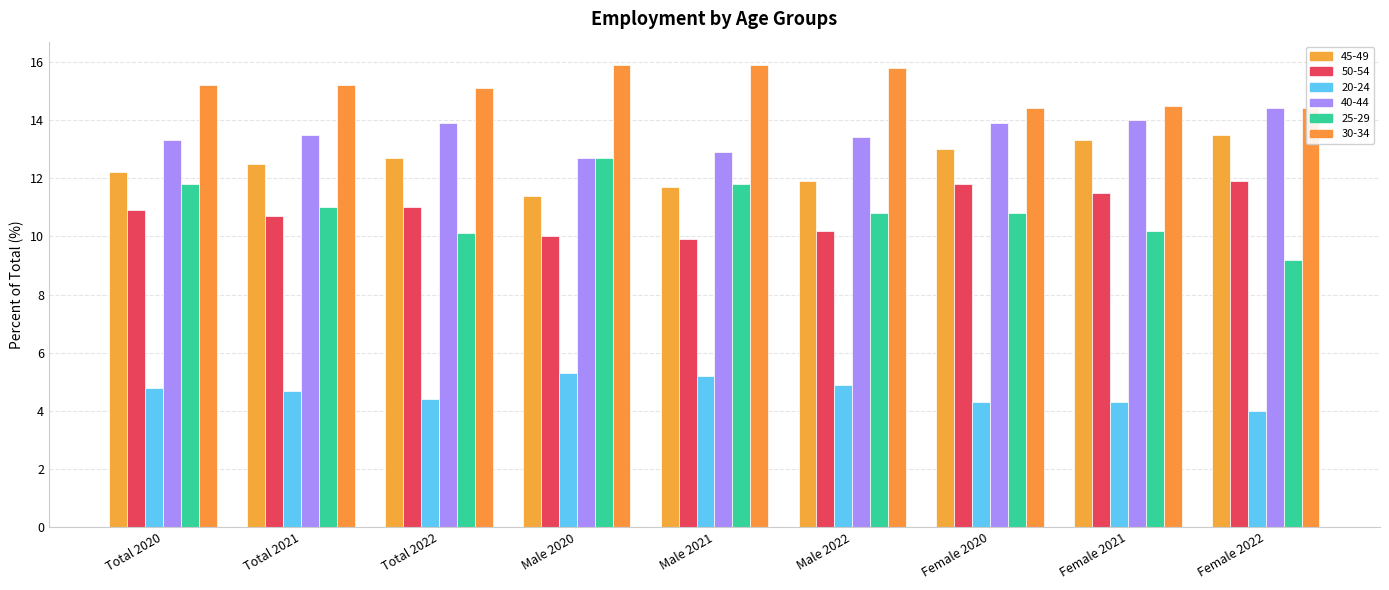

What is the label of the 8th bar from the right?

Total 2021